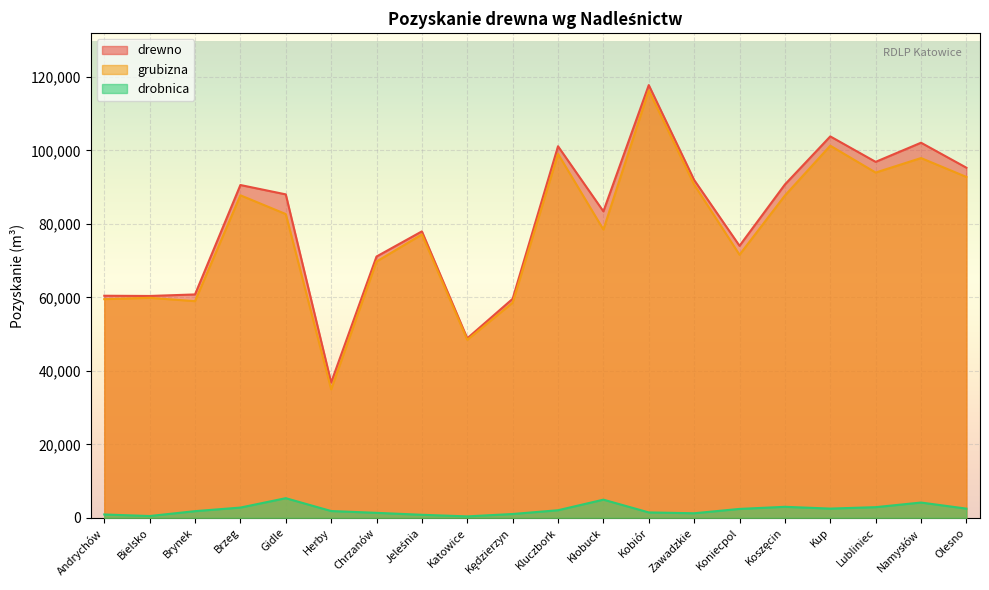

What is the difference between the second highest and second lowest values in the grubizna series?

52840.7